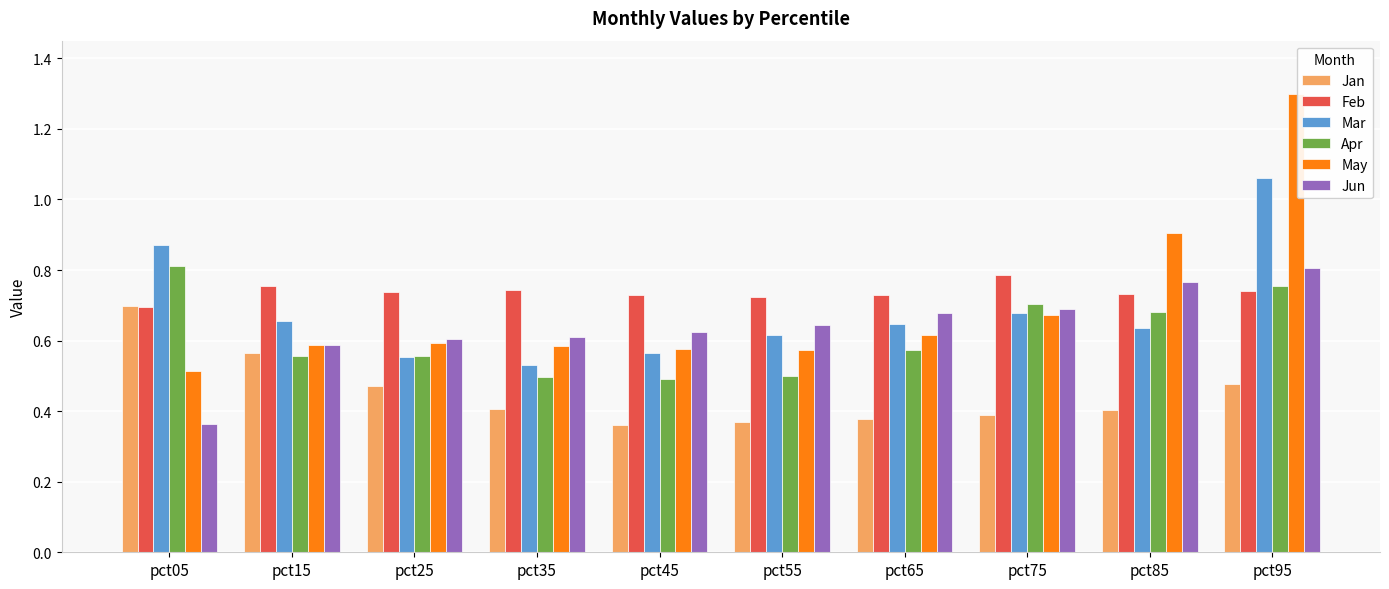

What is the greatest value displayed?

1.3